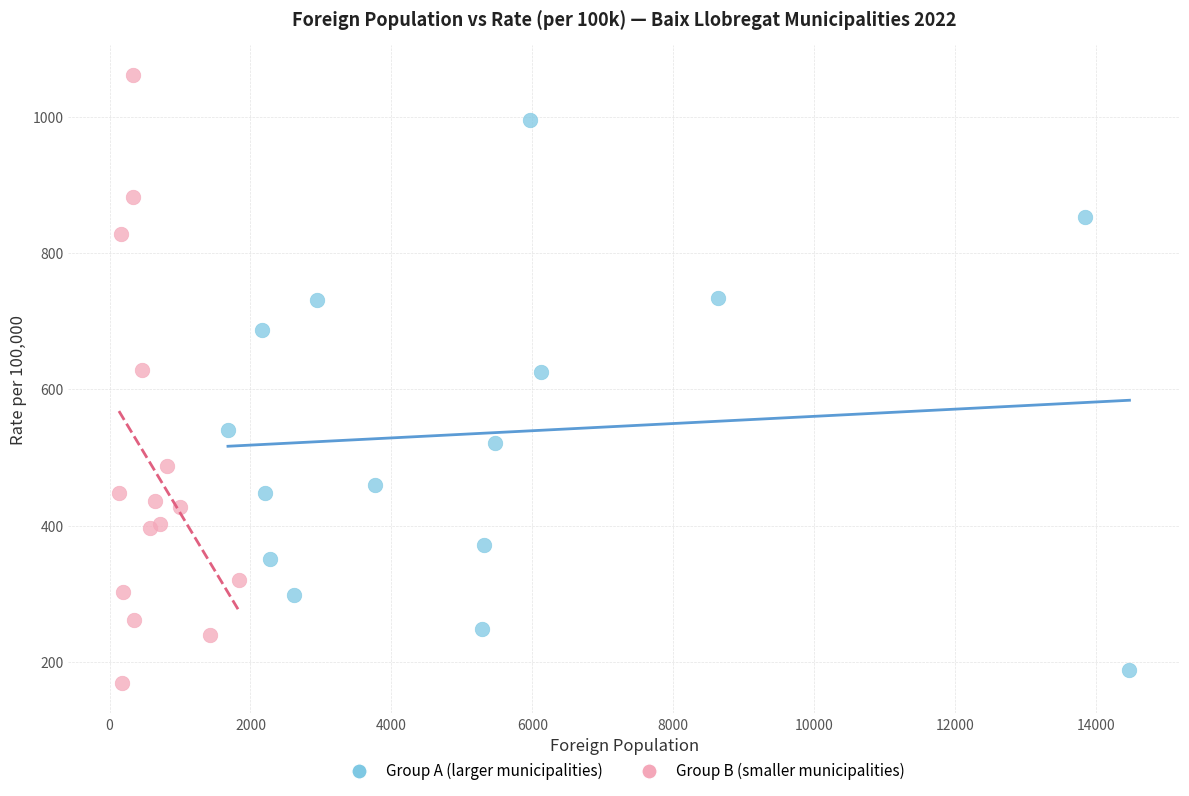

Which series has the largest Y range (max minus min)?

Group B (smaller municipalities)